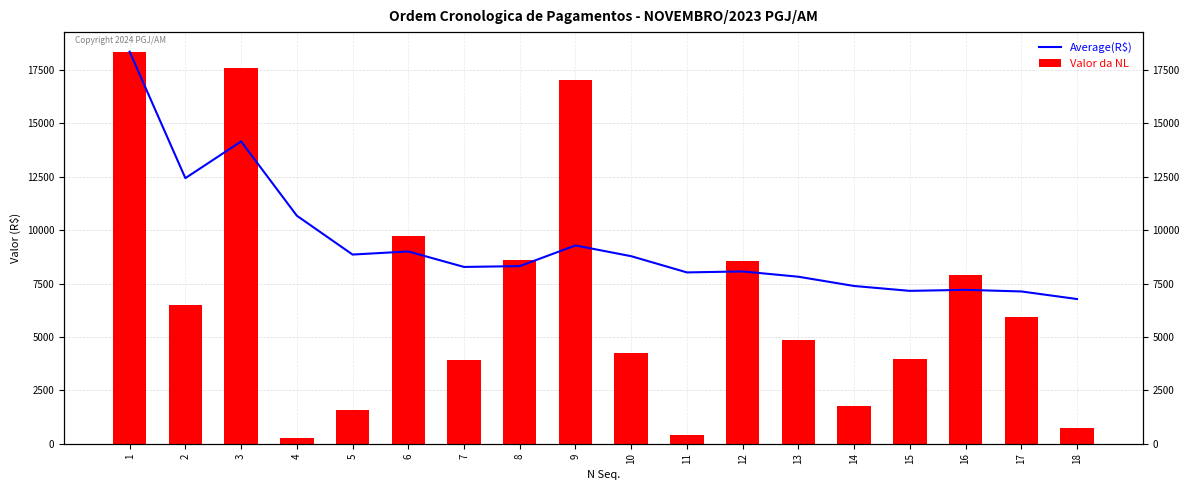

What is the value of the Average(R$) bar at the 11th from the left?

8023.4